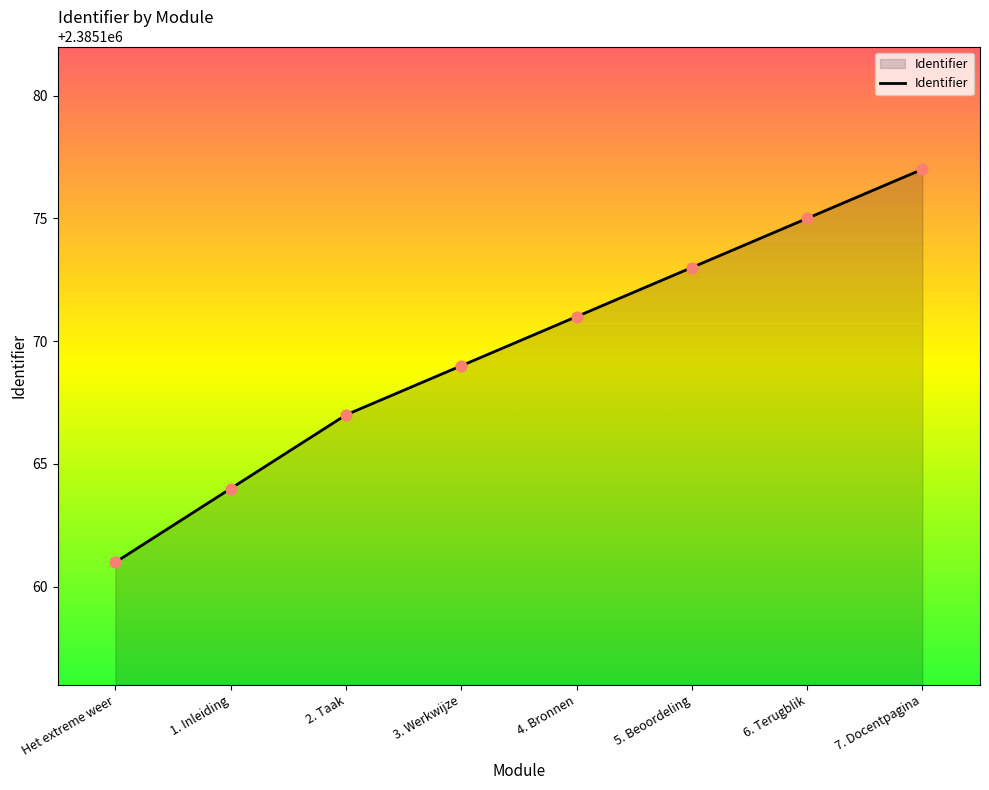

Approximately how many times larger is the value at 6. Terugblik compared to 5. Beoordeling?

1.0